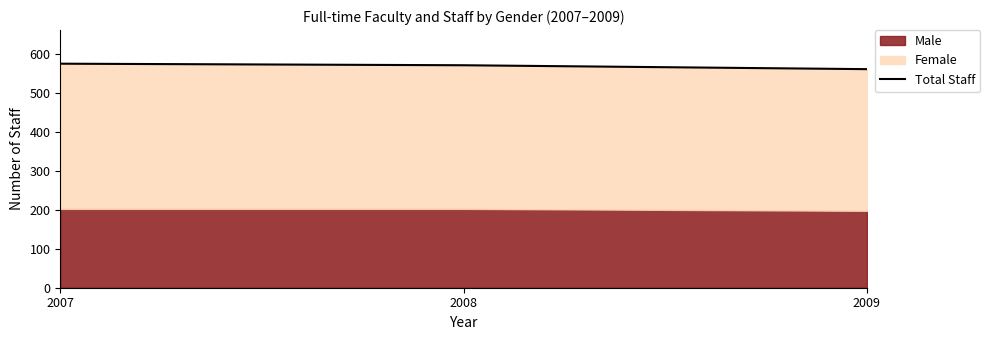

List the labels in order of value, smallest first.

2009, 2008, 2007